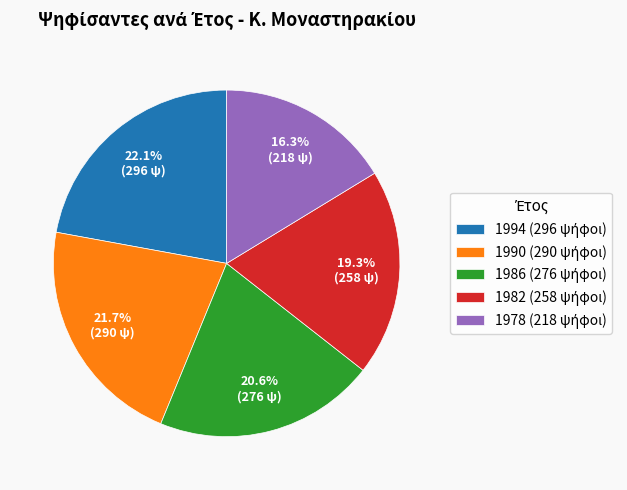

To the nearest percent, what is the average slice percentage?

20%